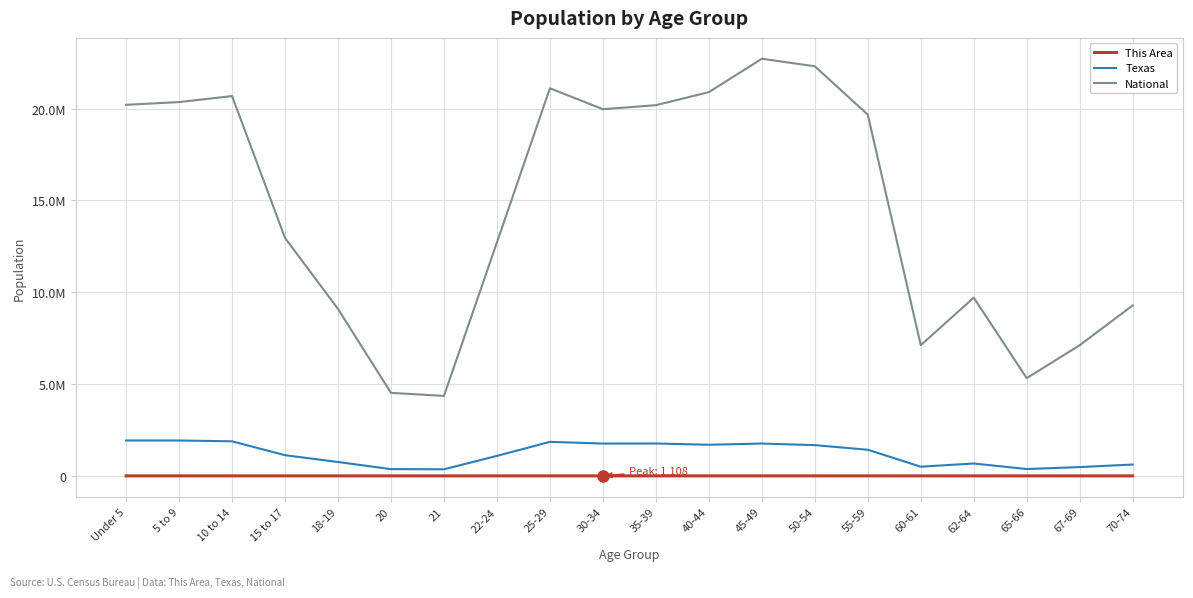

Does the chart display data point markers on the line(s)?

No